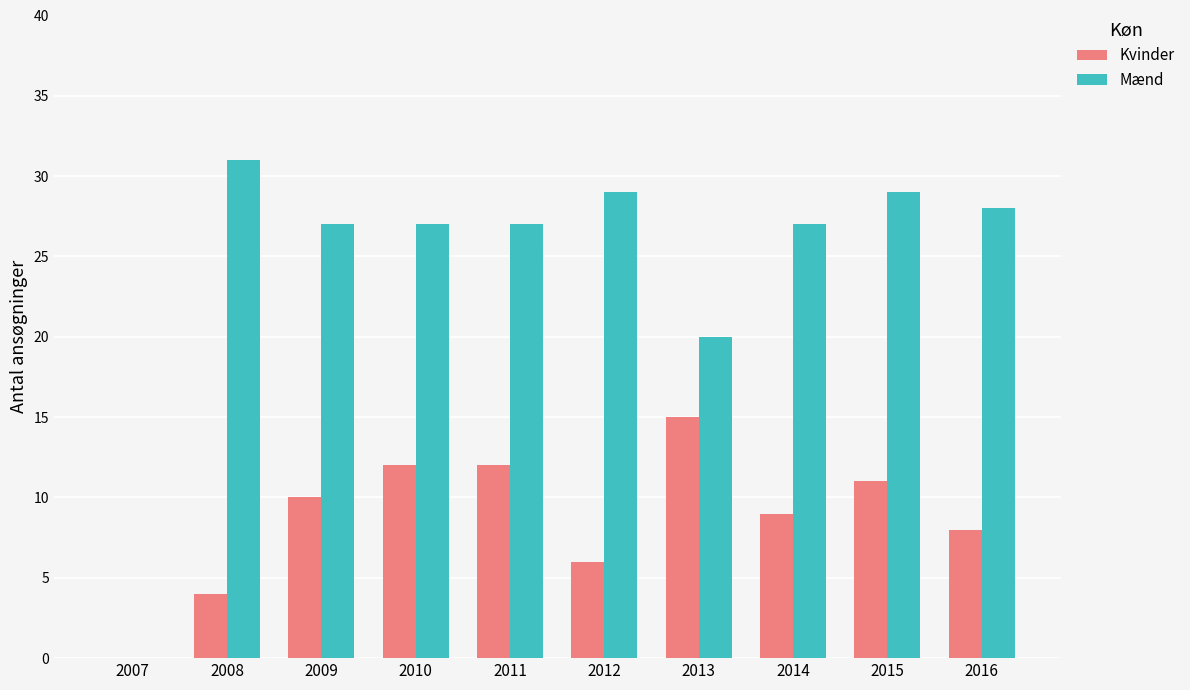

What is the highest value of the Mænd series?

31